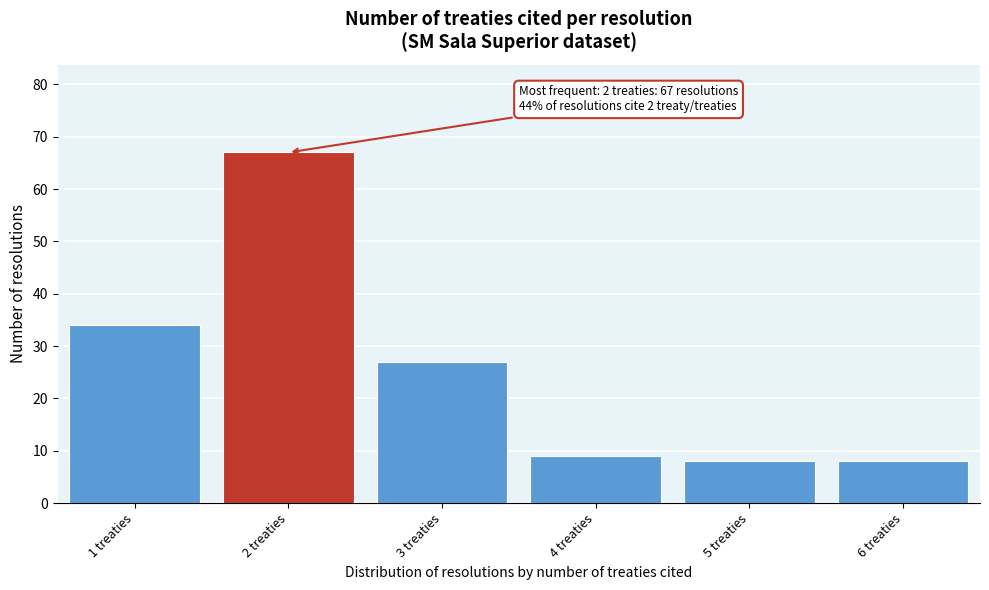

Which range on the x-axis has the tallest bar?

1.5 to 2.5